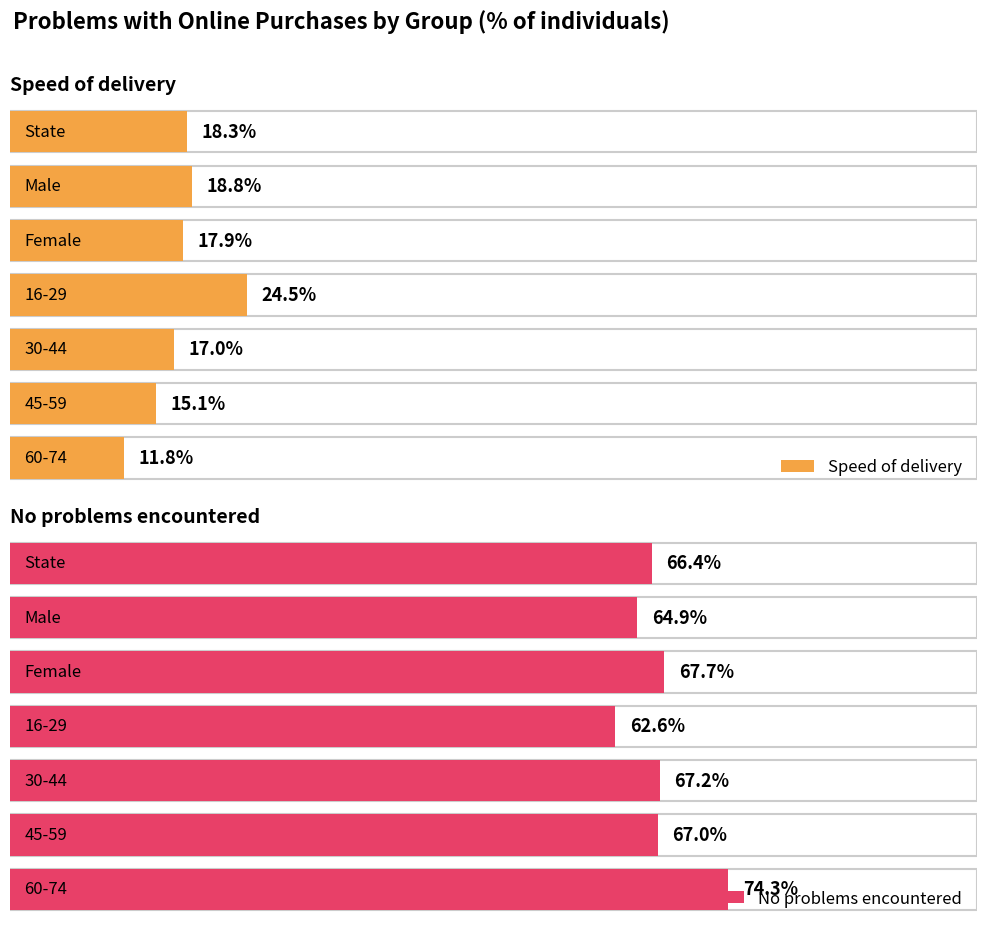

Which series has the largest total across all categories?

No problems encountered